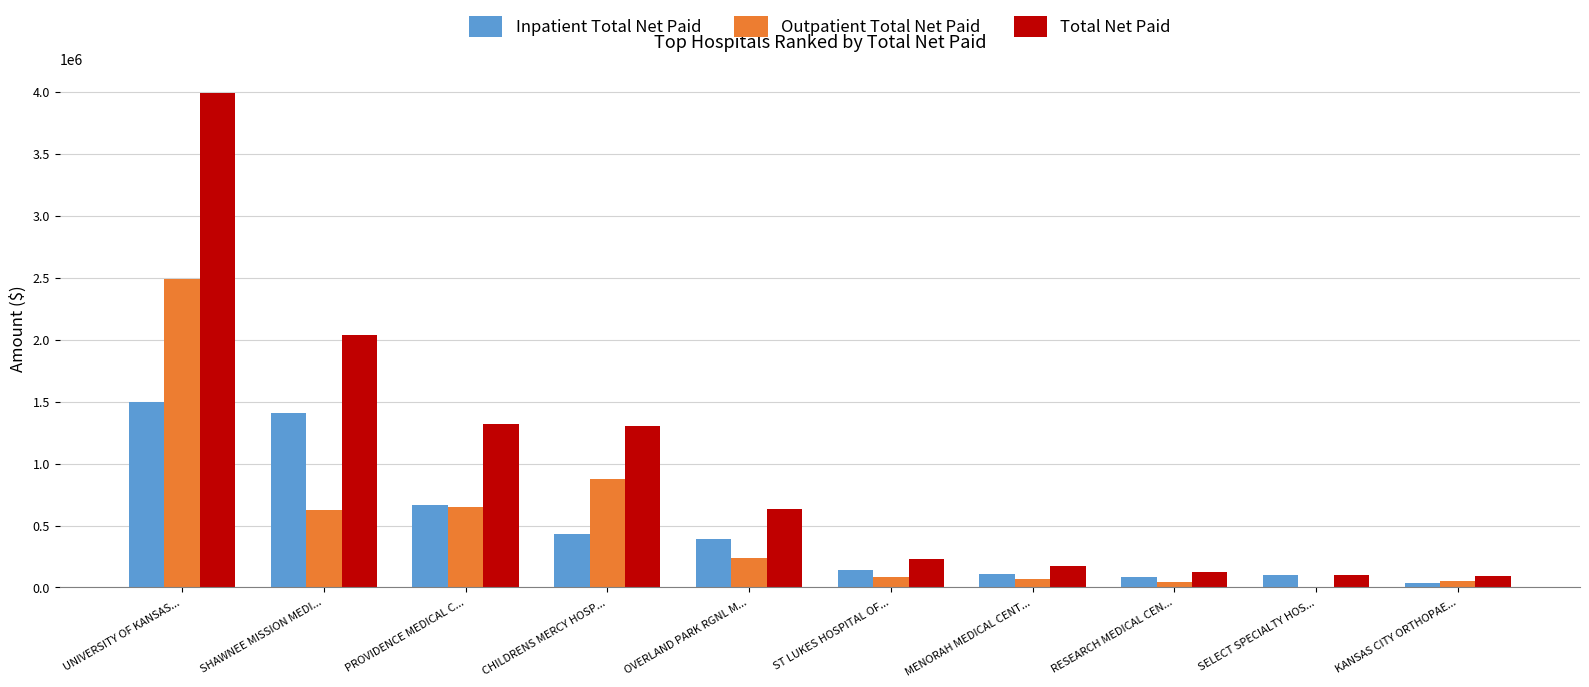

Which category has the highest value in the Total Net Paid series?

UNIVERSITY OF KANSAS...